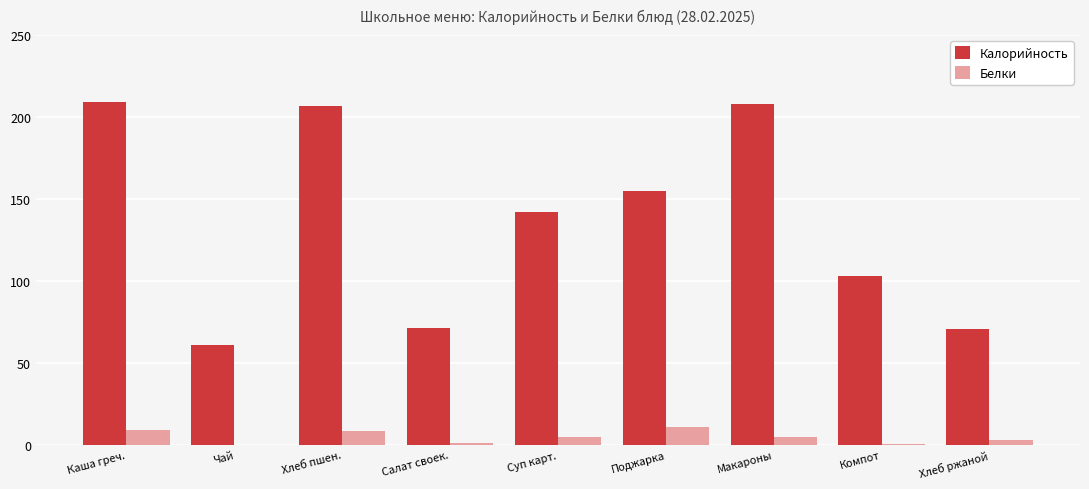

The Белки series shows 9.5 at Каша греч.. True or false?

True